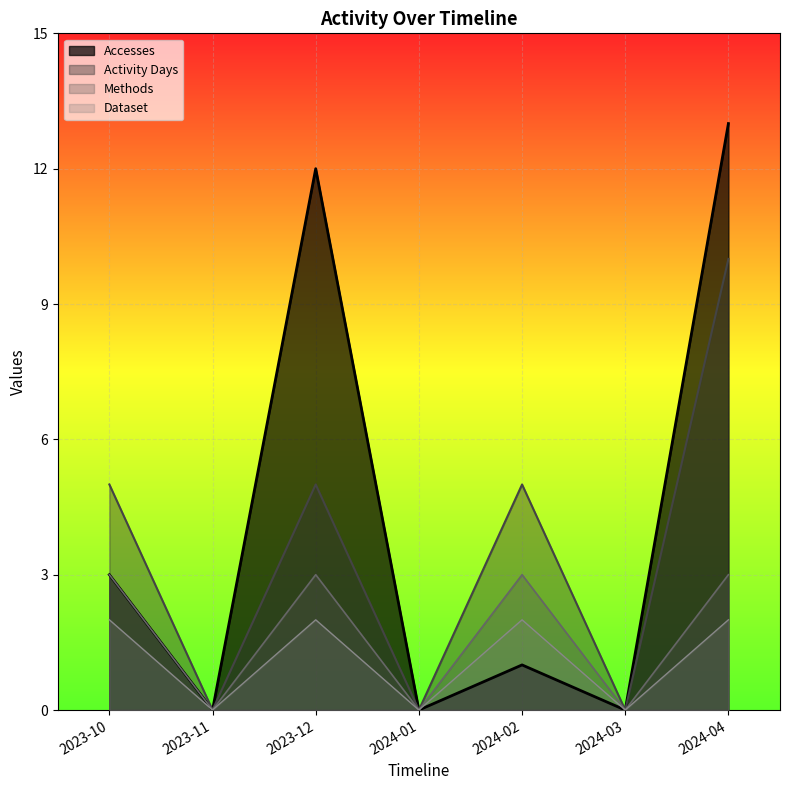

Between 2024-01 and 2024-04, which series saw the biggest shift?

Accesses